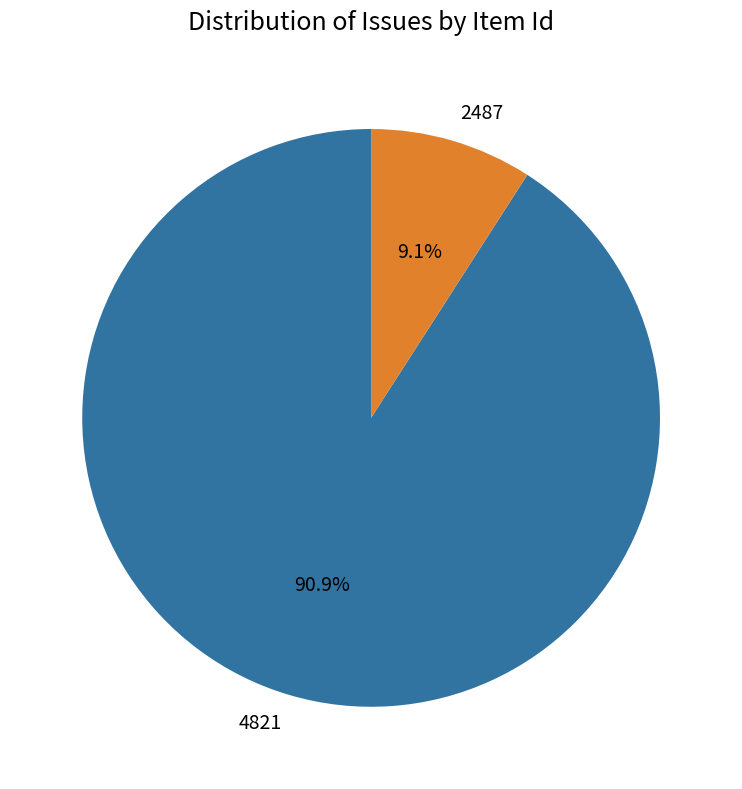

What is the largest slice in the pie chart?

4821